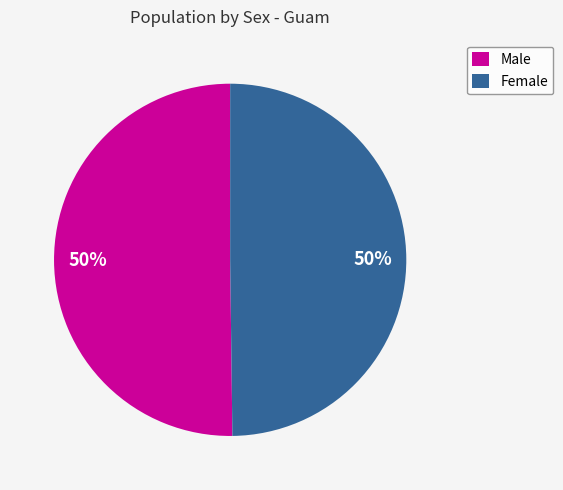

How many segments does this pie chart have?

2